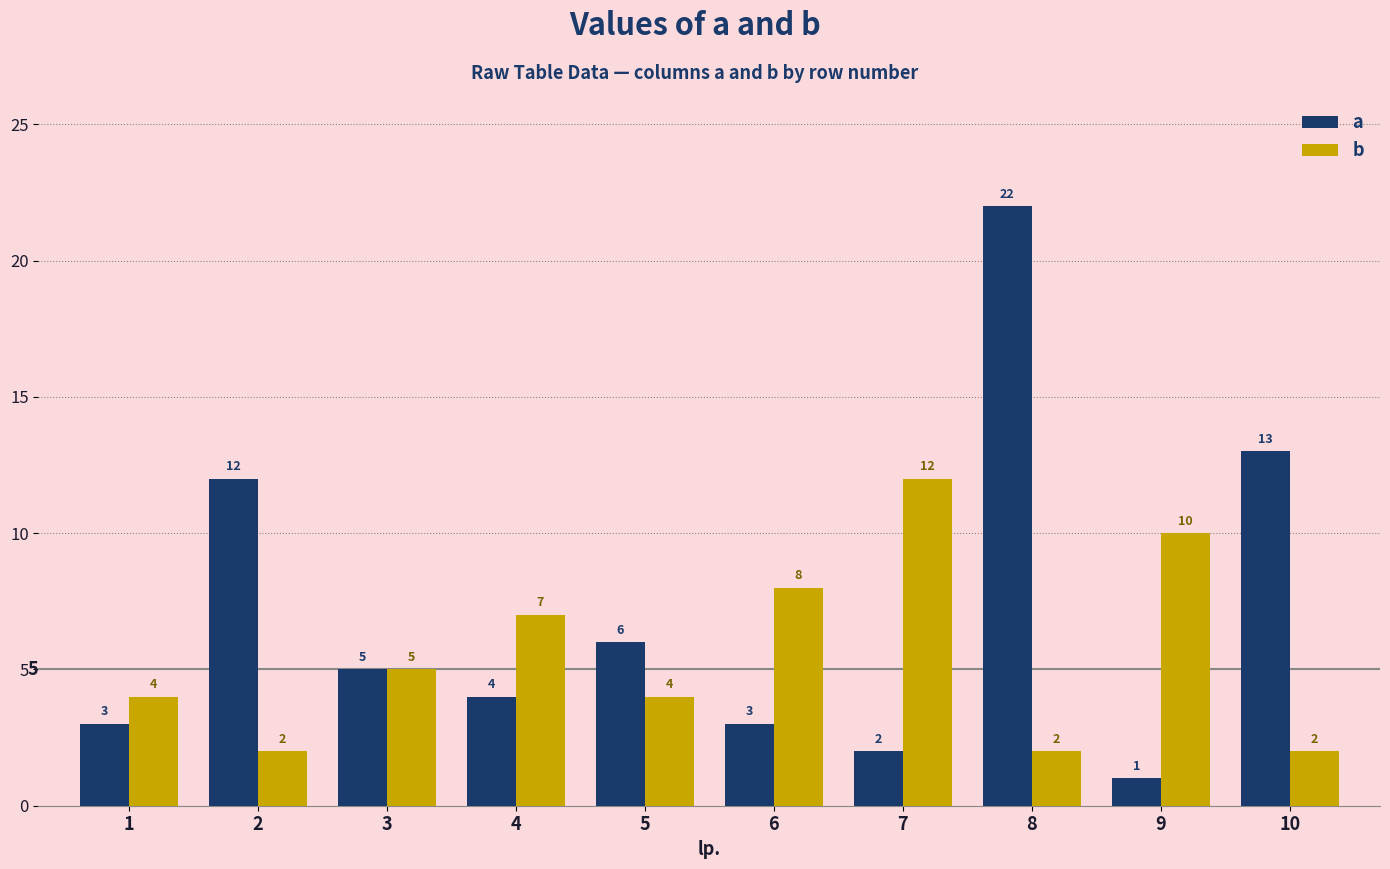

How many data points does each series have?

10